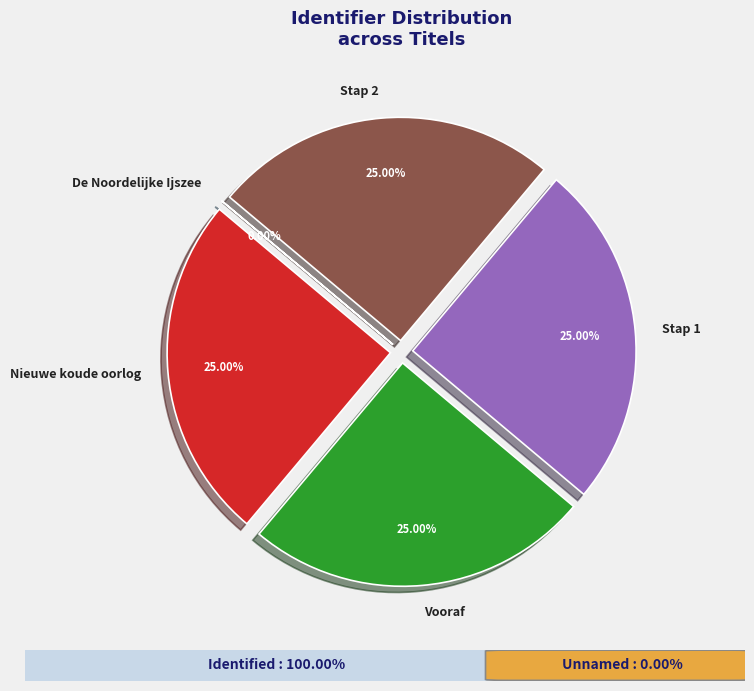

Approximately how many times larger is the value at Stap 1 compared to Stap 2?

1.0